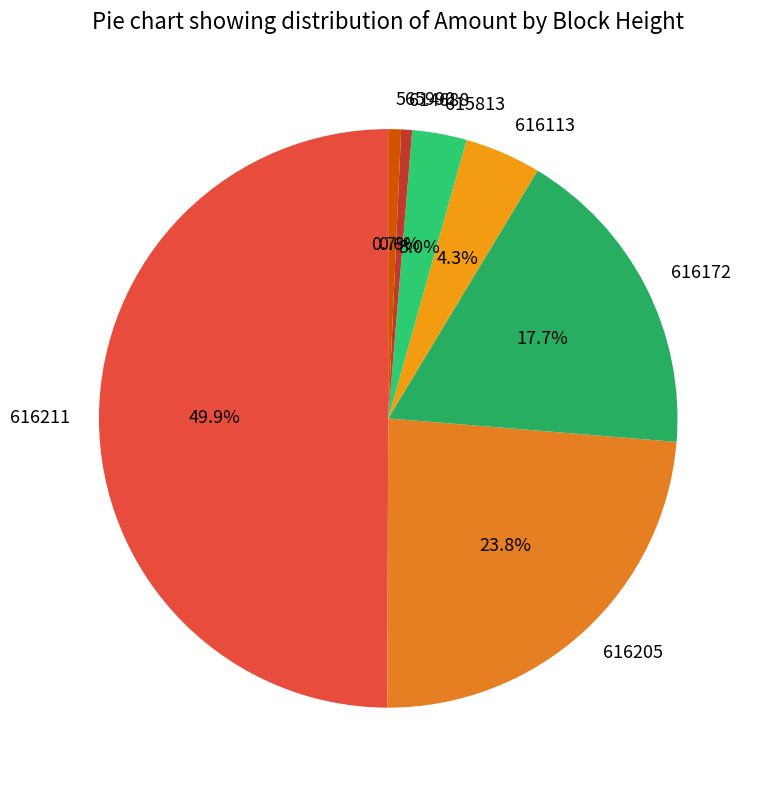

Which slice is the largest?

616211